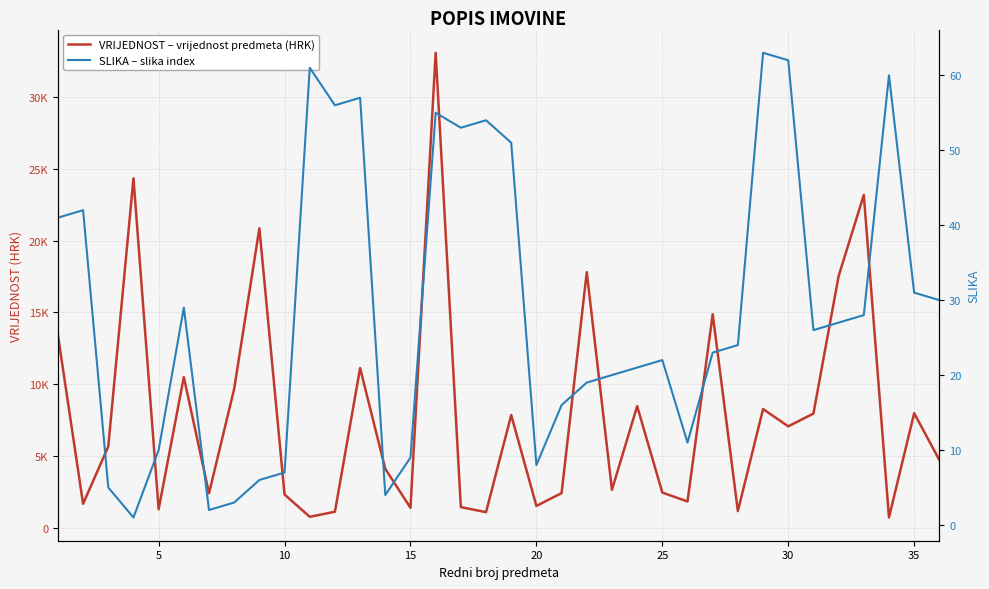

What is the maximum value shown in the chart?

33055.7